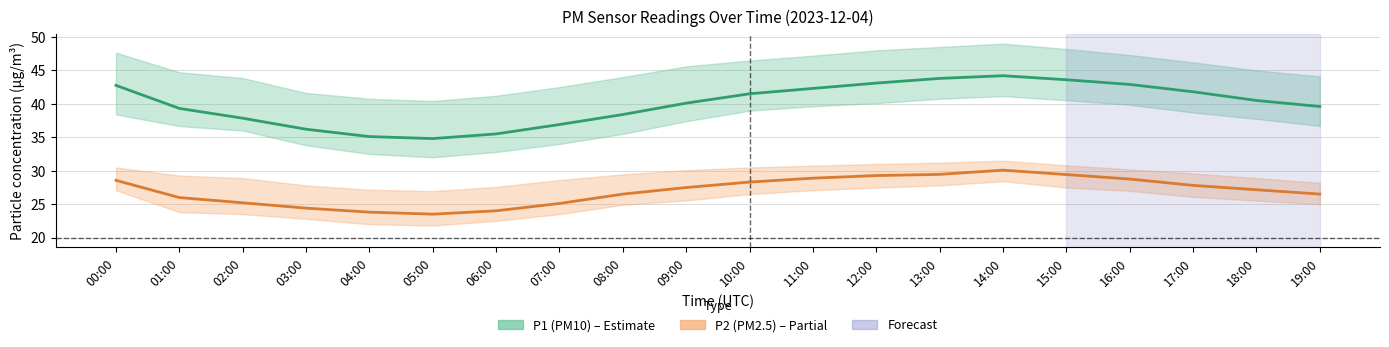

What is the difference between the second highest and second lowest values in the P2 (PM2.5) series?

5.6